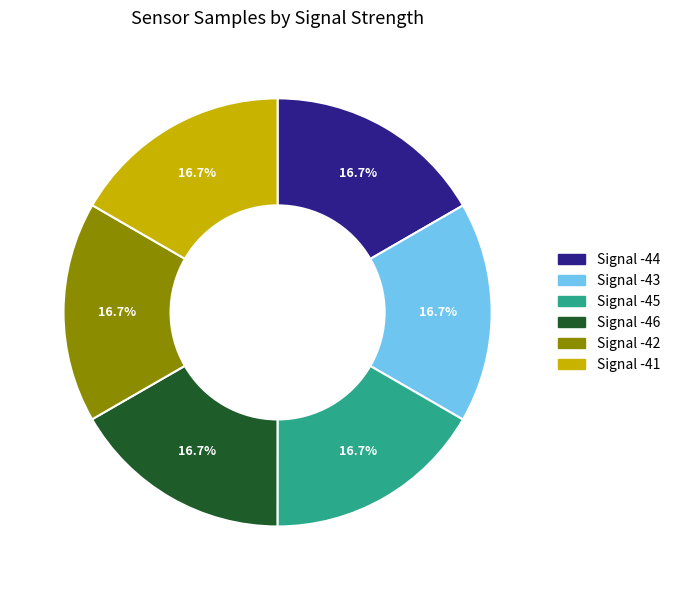

True or false: Signal -46 accounts for 25% of the total.

False